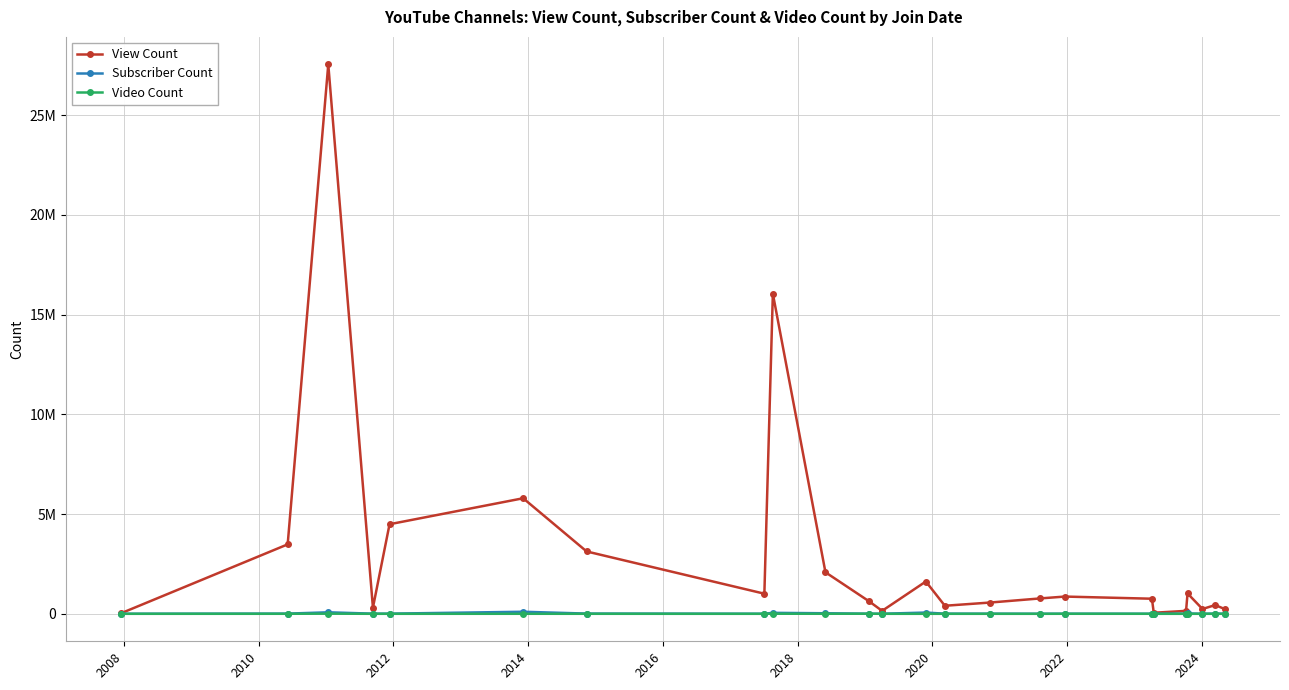

True or false: Subscriber Count and Video Count intersect in this chart.

False